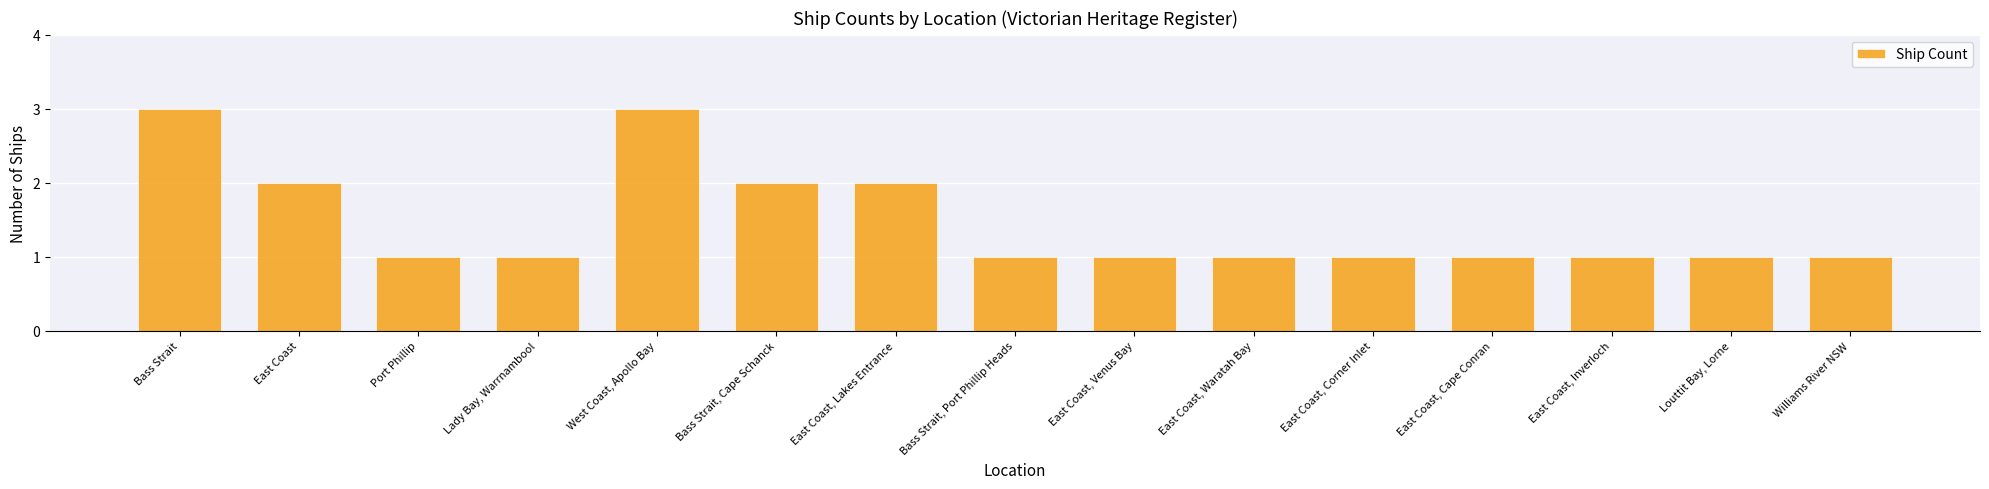

What is the difference between the maximum and minimum values?

2